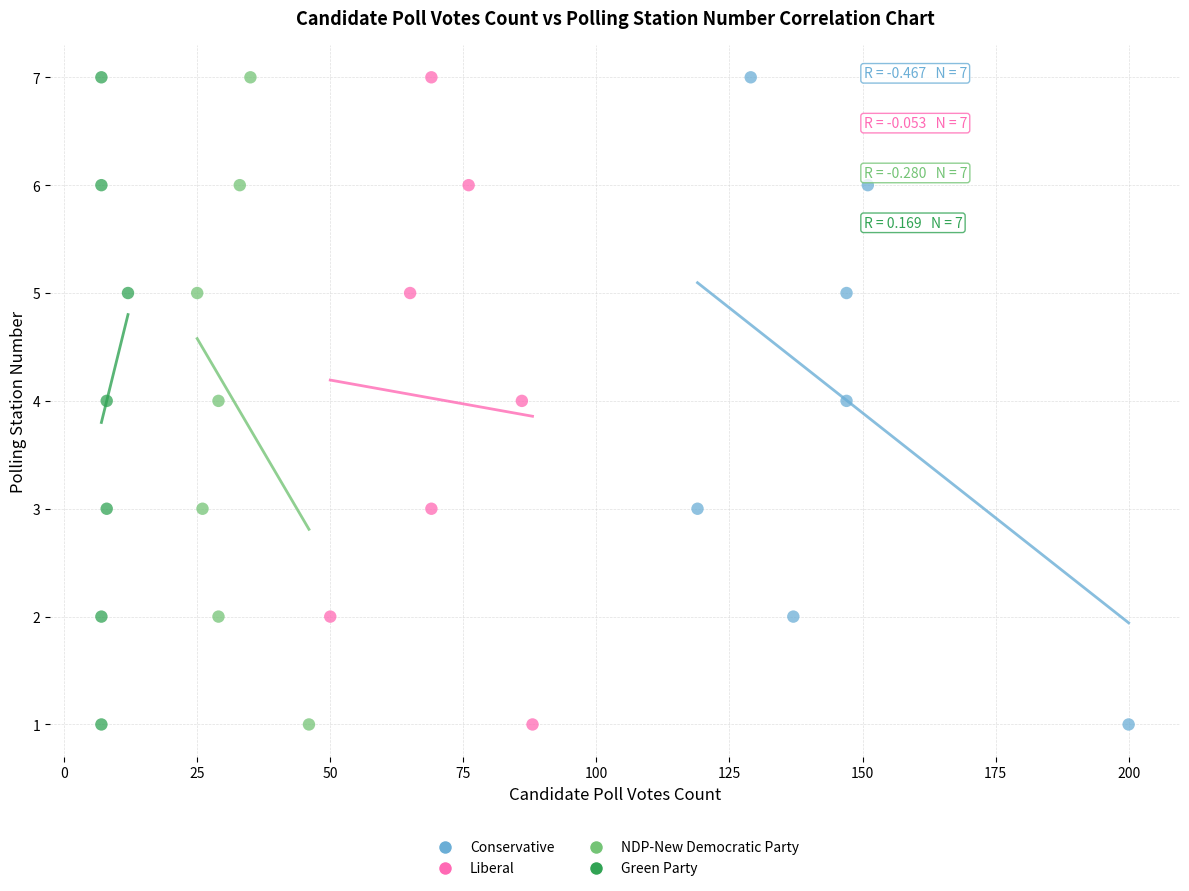

What are all the series names shown in the legend?

Conservative, Liberal, NDP-New Democratic Party, Green Party